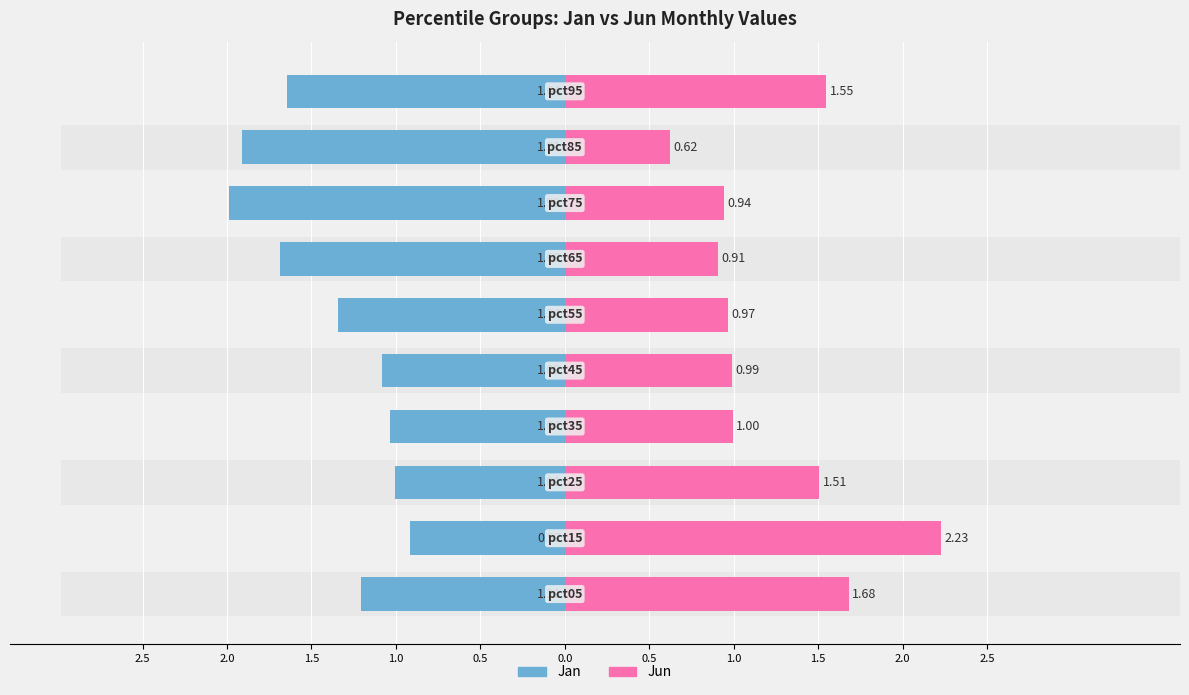

How many groups of bars are there?

10